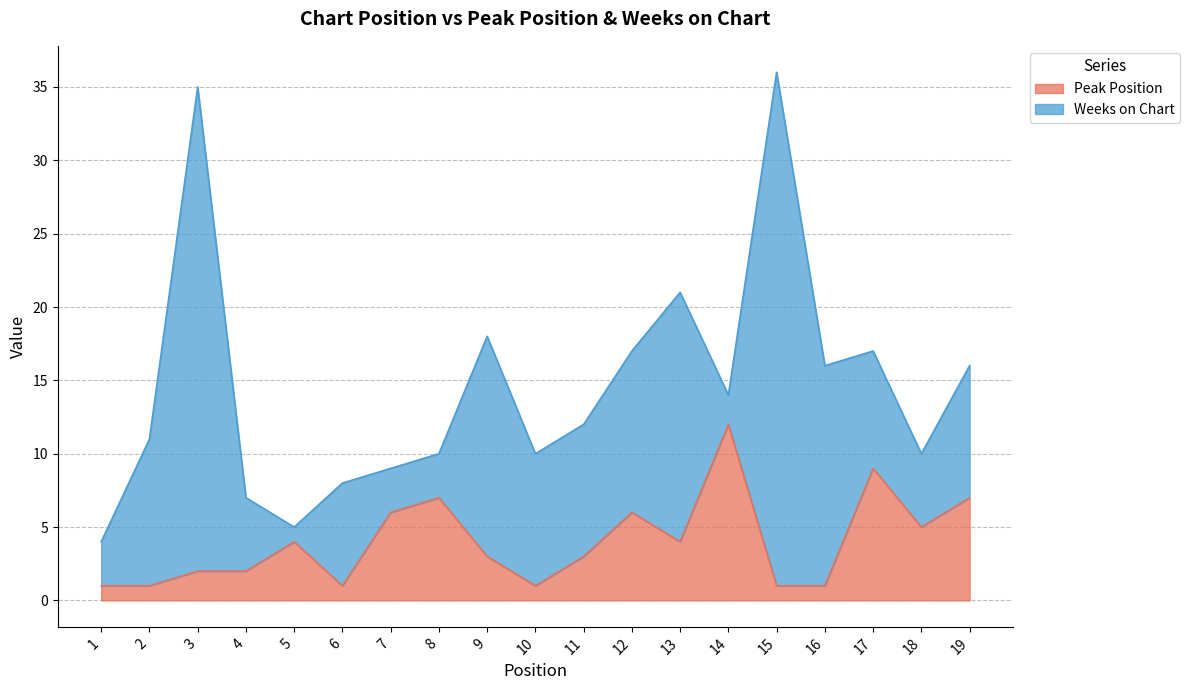

Rank the categories by value from highest to lowest.

14, 17, 8, 19, 7, 12, 18, 5, 13, 9, 11, 3, 4, 1, 2, 6, 10, 15, 16